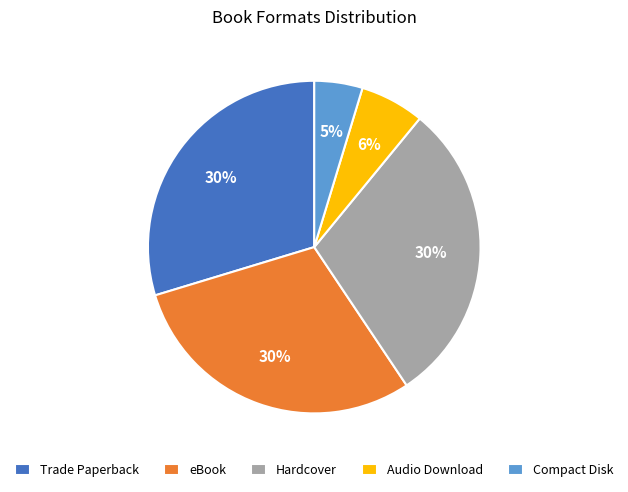

Is it true that Audio Download is 6% of the pie?

True